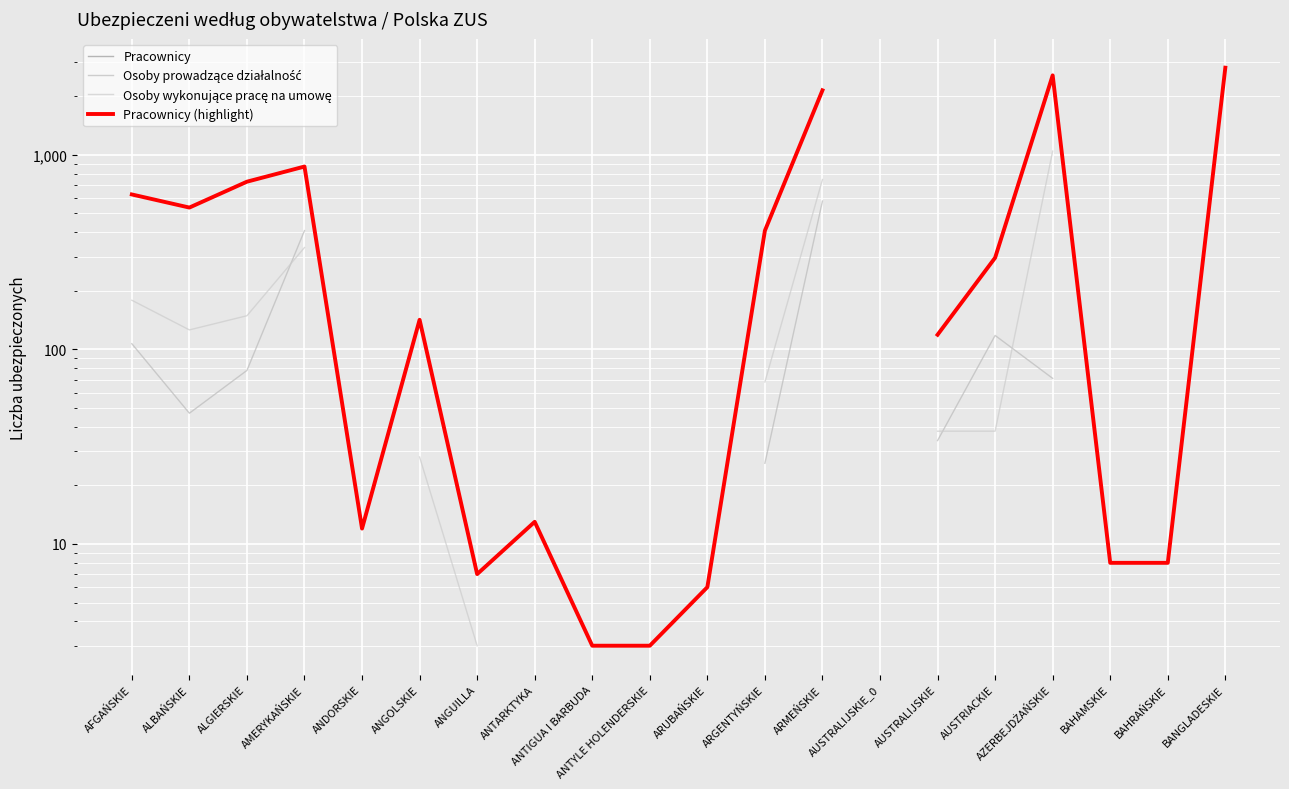

At how many categories does at least one series exceed 856?

4